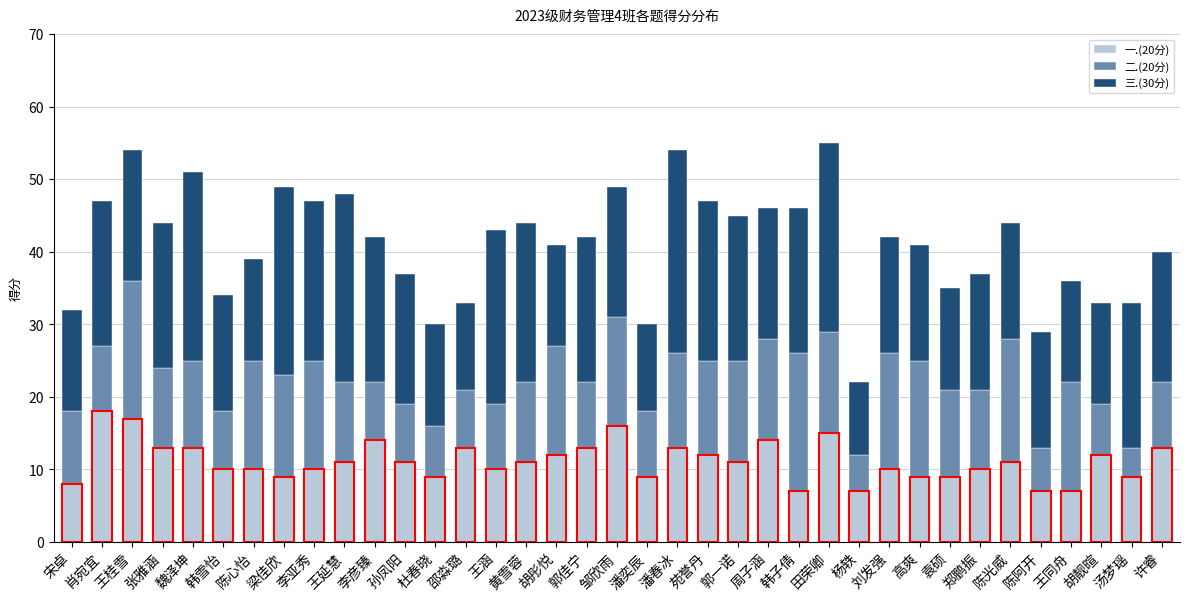

What is the difference between the second highest and minimum values in the 二.(20分) series?

15